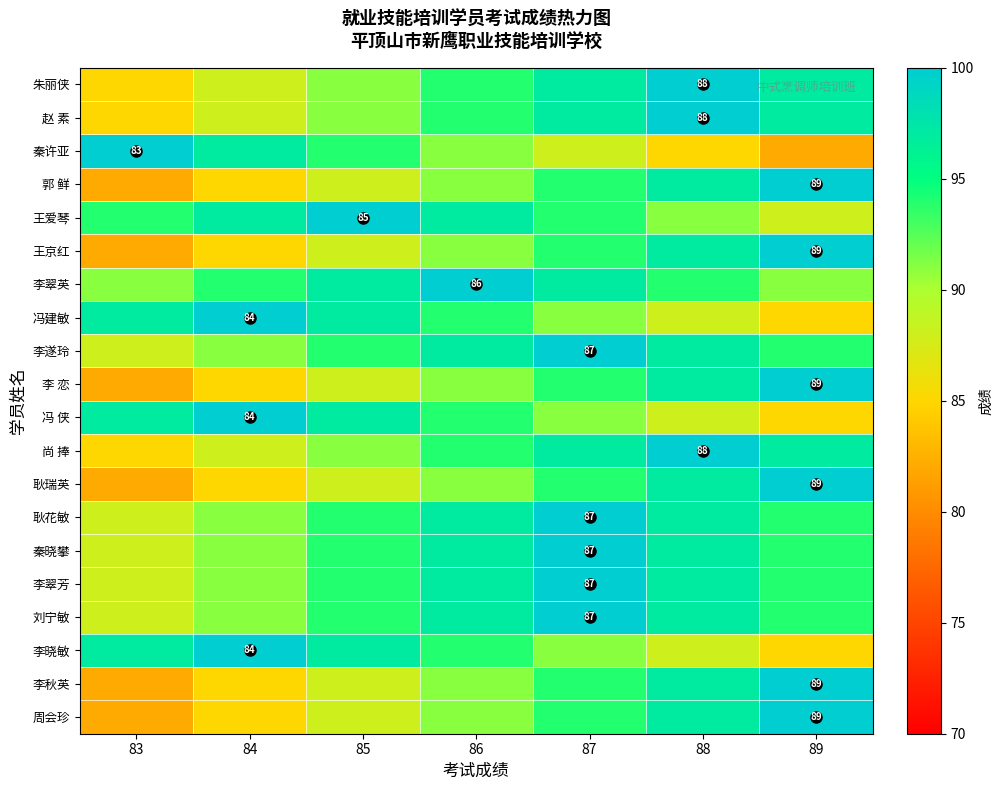

Is it true that 郭 鲜 equals 148 at 89?

False